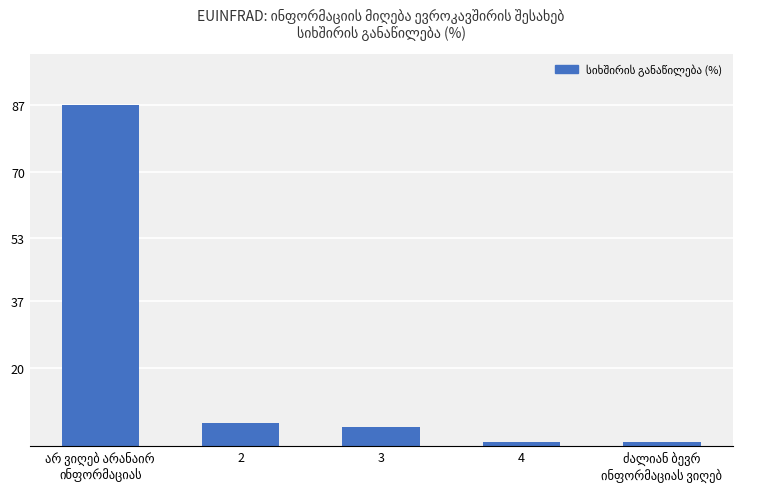

What is the difference between the second highest and minimum values?

5